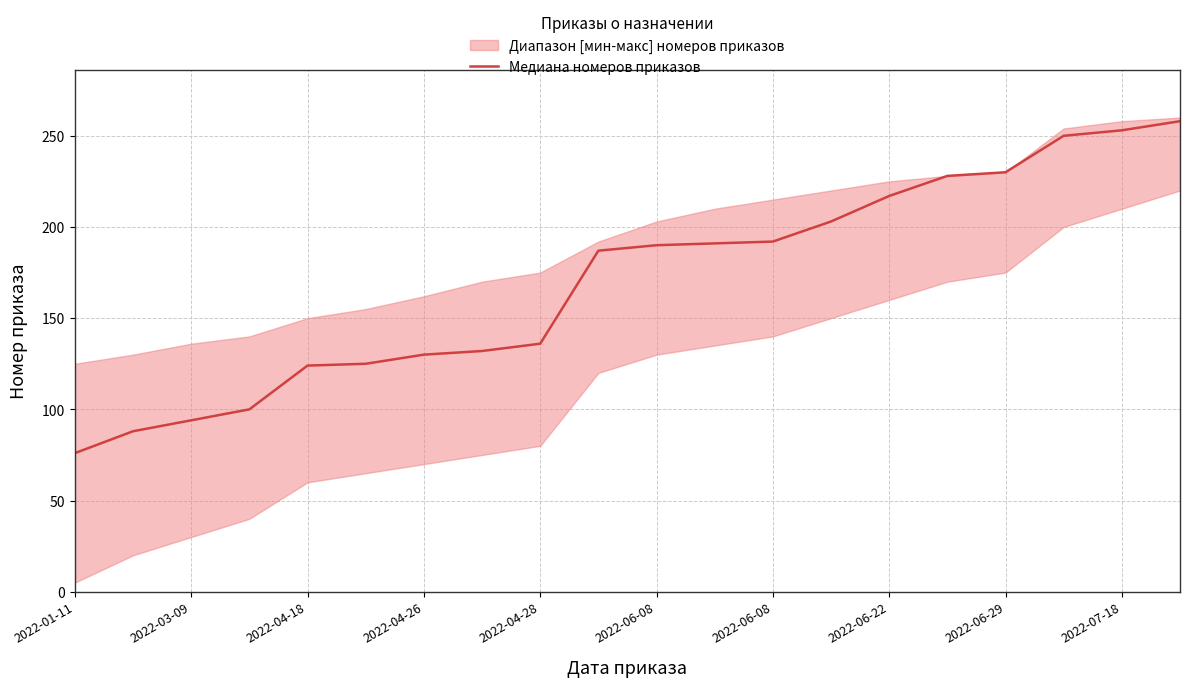

Approximately how many times larger is the value at 15 compared to 11?

1.2